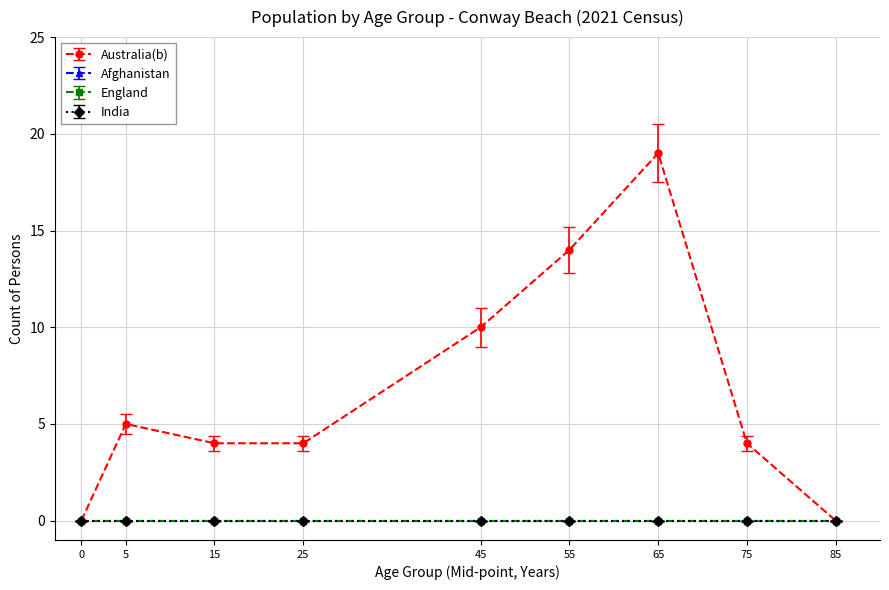

True or false: England and Australia(b) cross at least once.

False